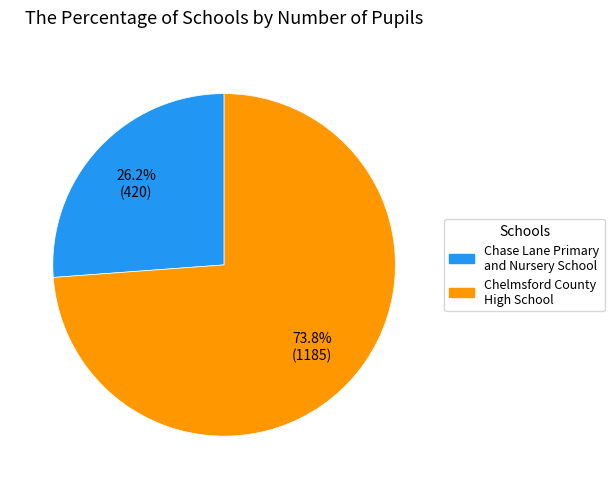

Does Chase Lane Primary and Nursery School account for over 50% of the chart?

No